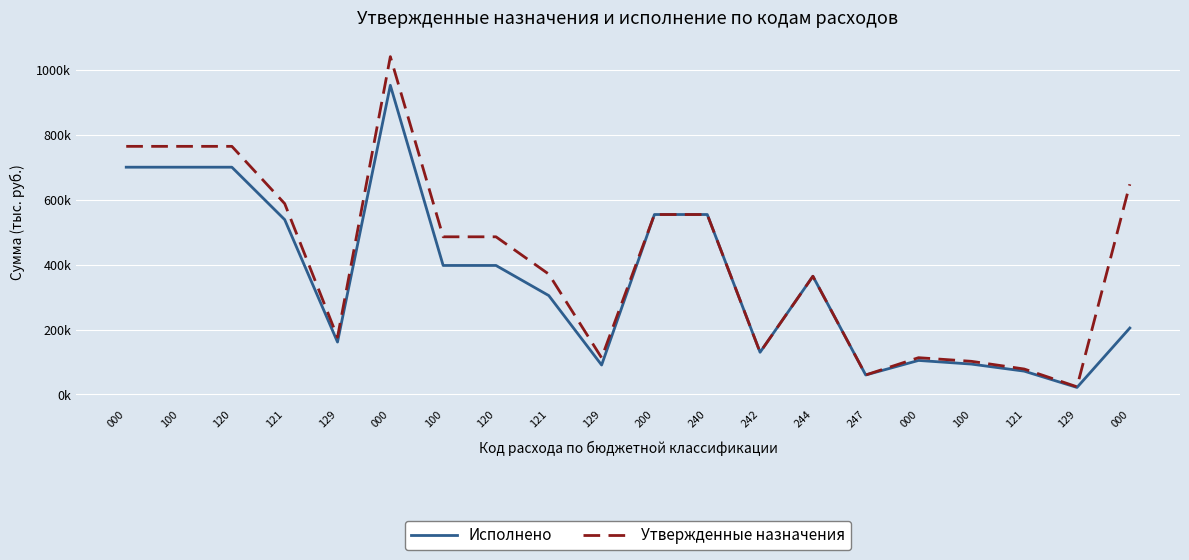

What is the average value of the Утвержденные назначения series?

408734.7